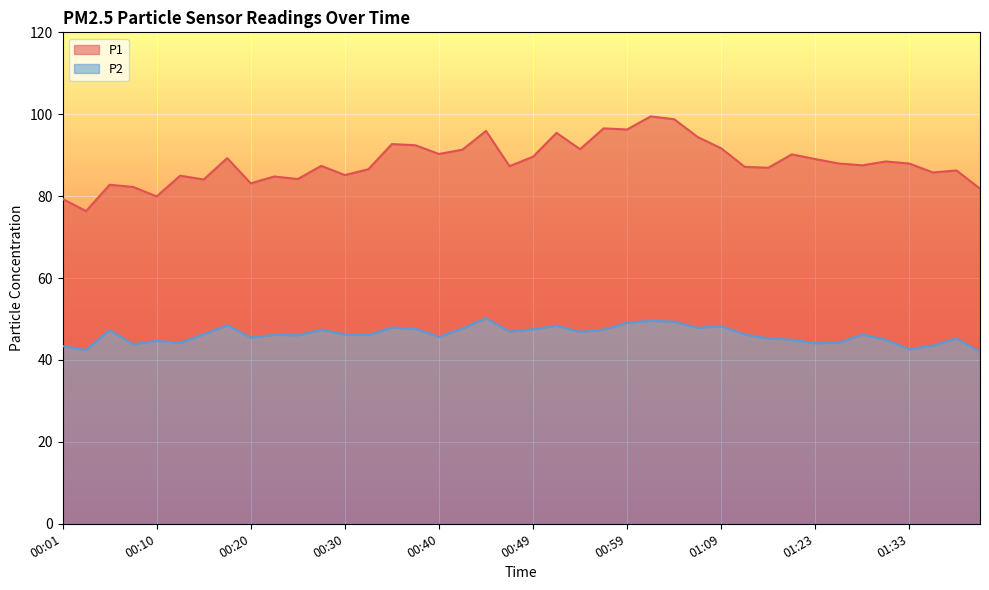

How many data points in P2 are less than 46?

16